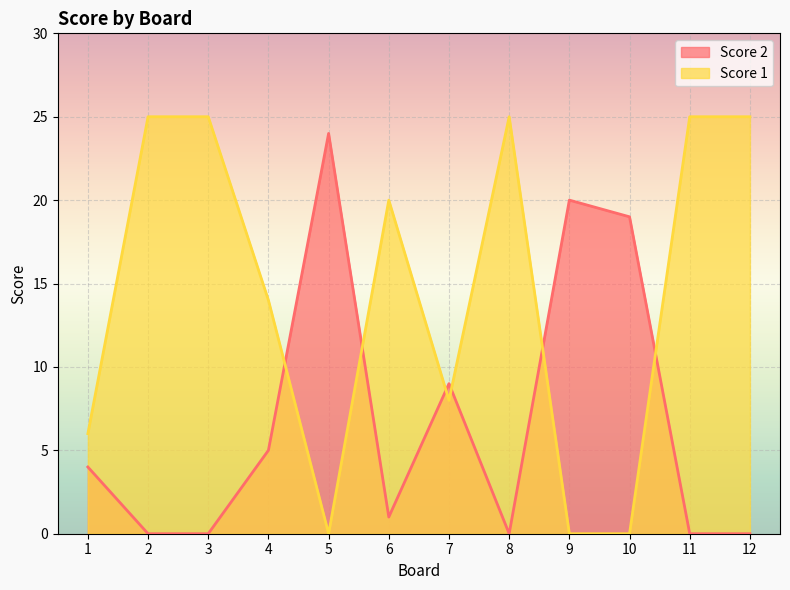

How many lines are shown in the chart?

2